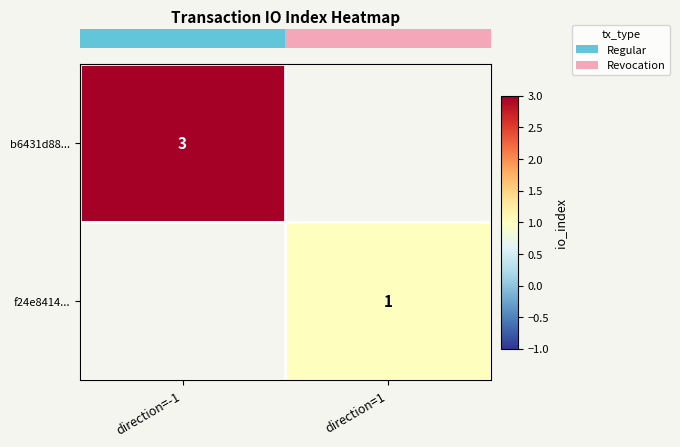

List the labels in order of row_1 value, largest first.

direction=-1, direction=1